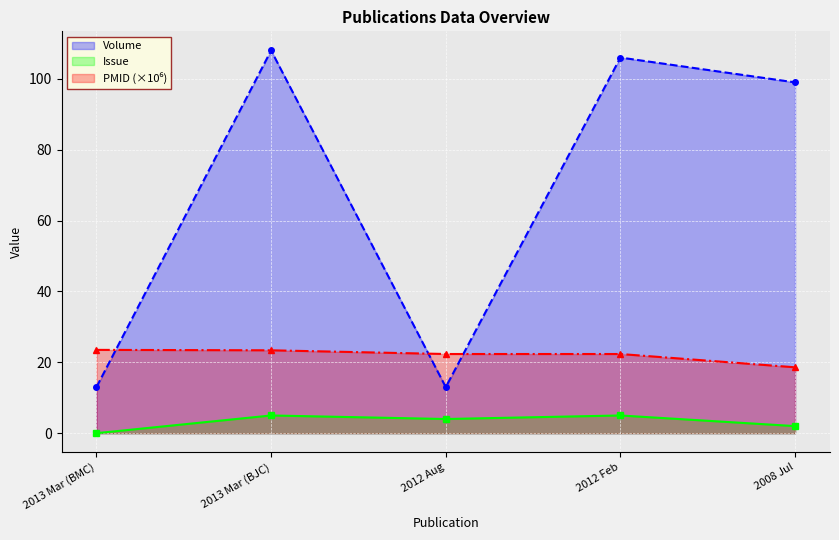

Is it true that Volume equals 17.0 at 2013 Mar (BMC)?

False